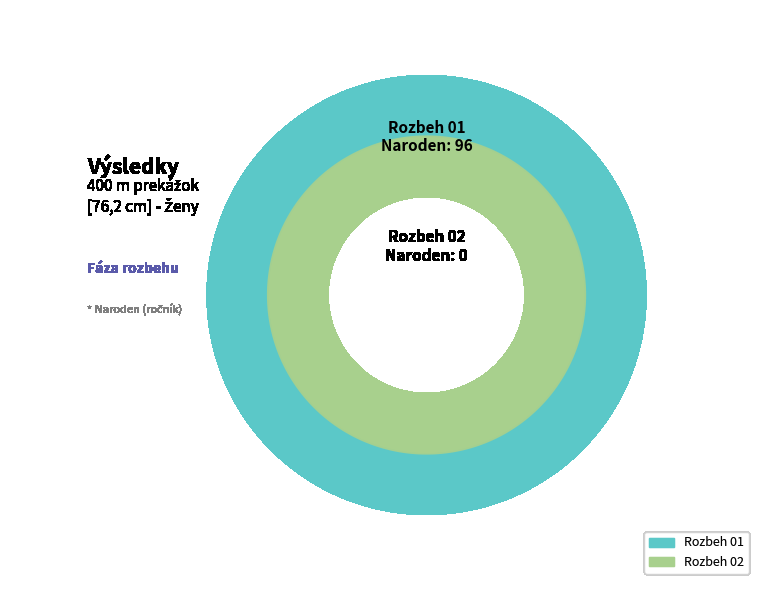

Is Rozbeh 01 the majority of the pie?

Yes